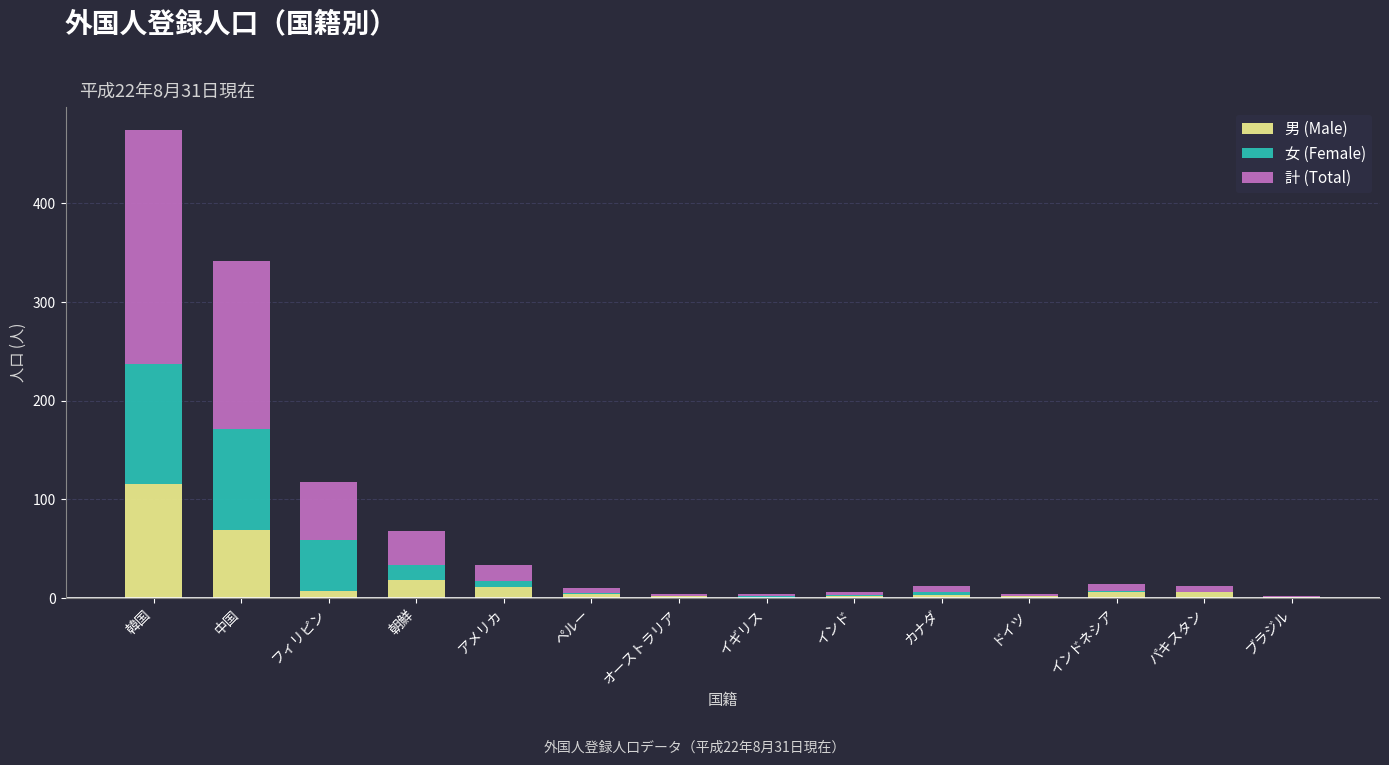

At which category is the sum across all series the highest?

韓国